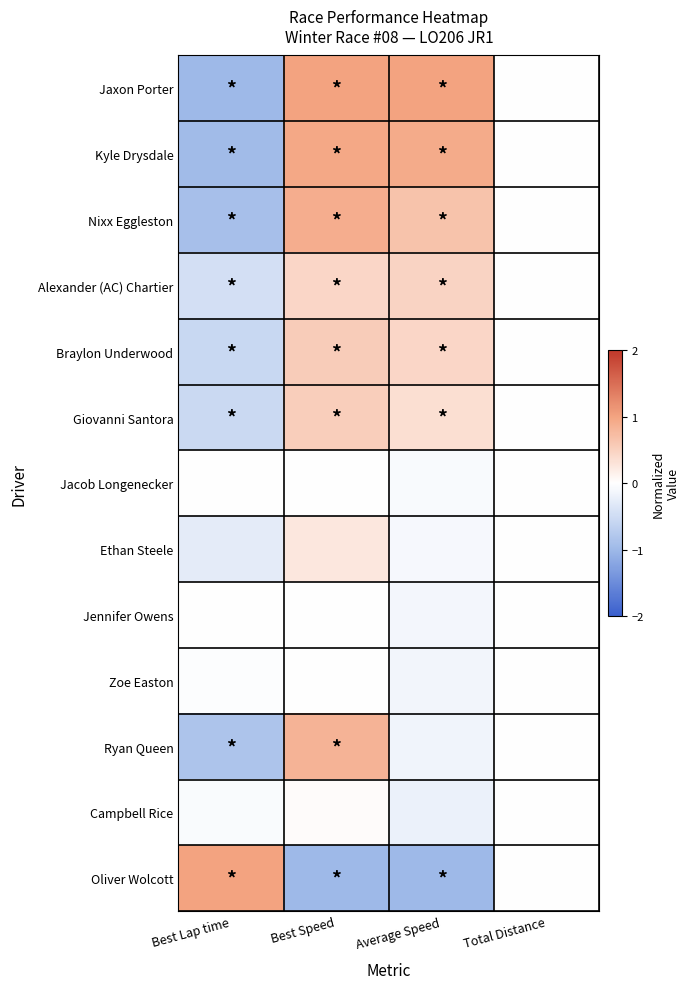

Which has a higher value, Best Lap time or Average Speed?

Average Speed